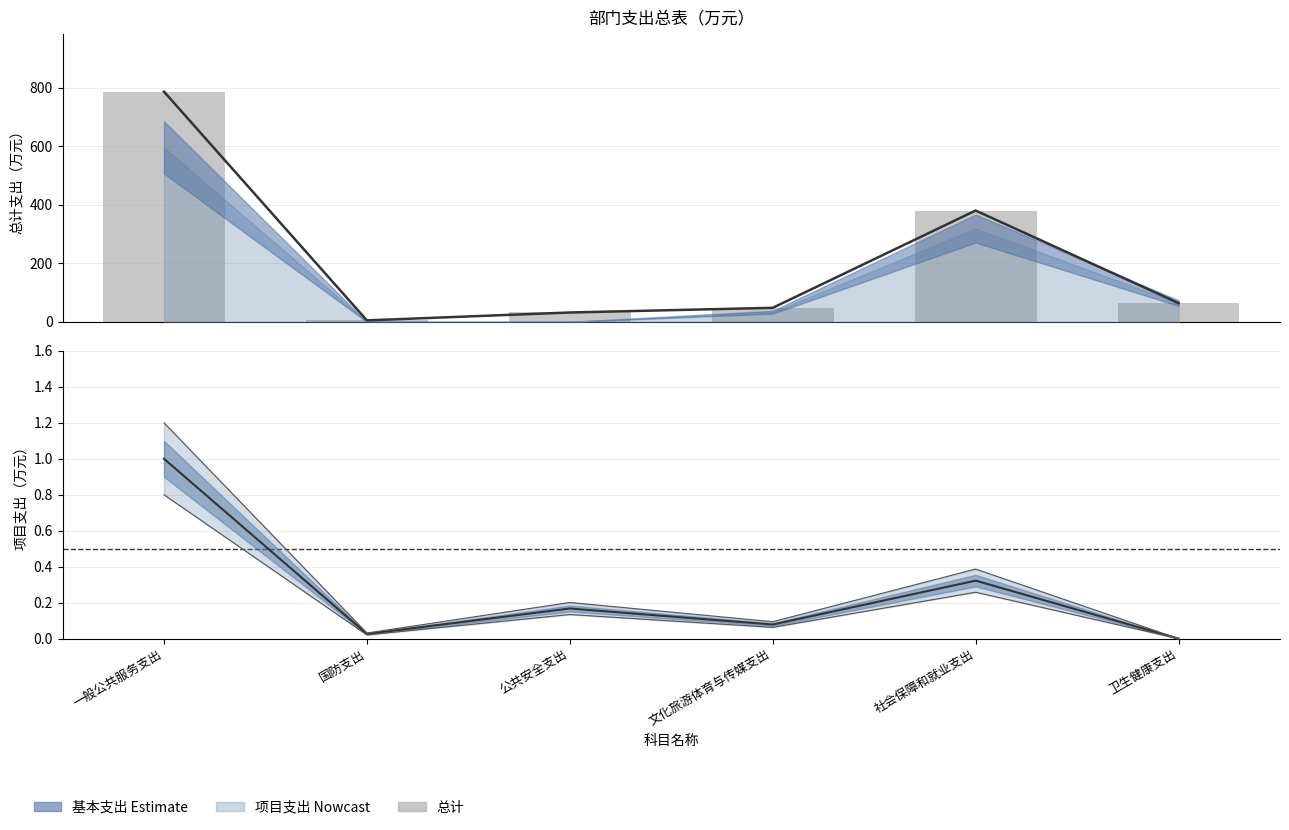

Rank the categories by value from lowest to highest.

国防支出, 公共安全支出, 文化旅游体育与传媒支出, 卫生健康支出, 社会保障和就业支出, 一般公共服务支出